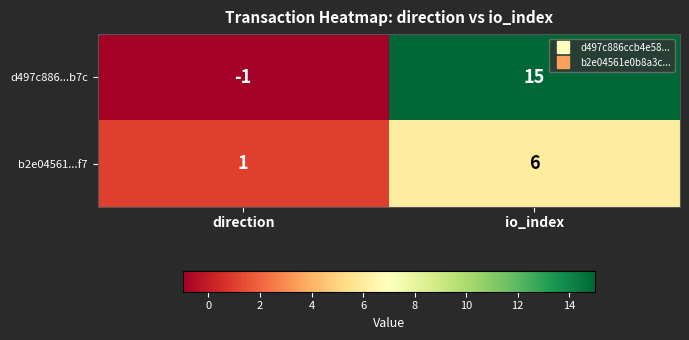

At which label is b2e04561...f7 closest to 3?

direction